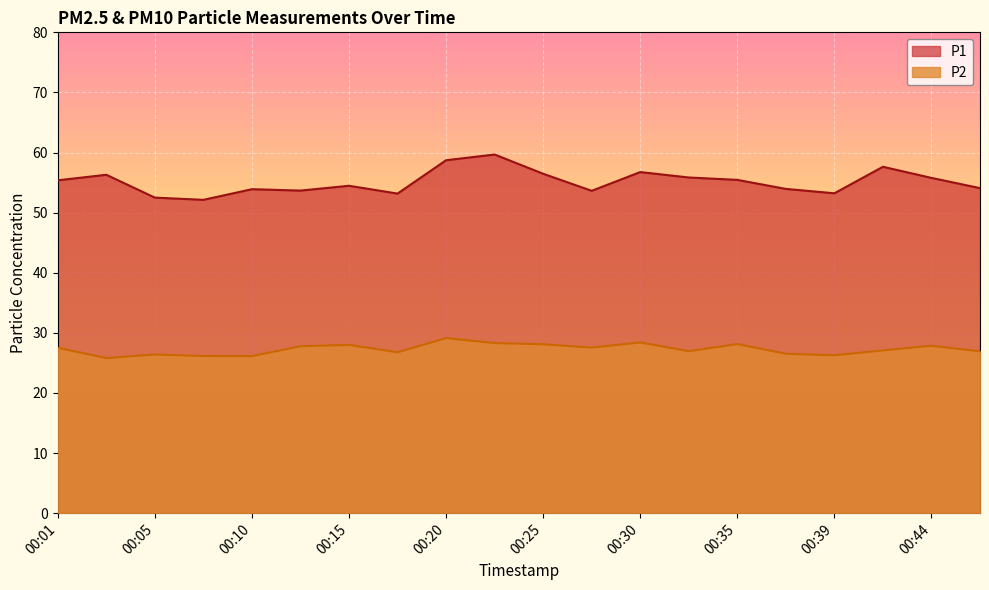

What is the sum of the P1 values at 00:15 and 00:32?

110.3